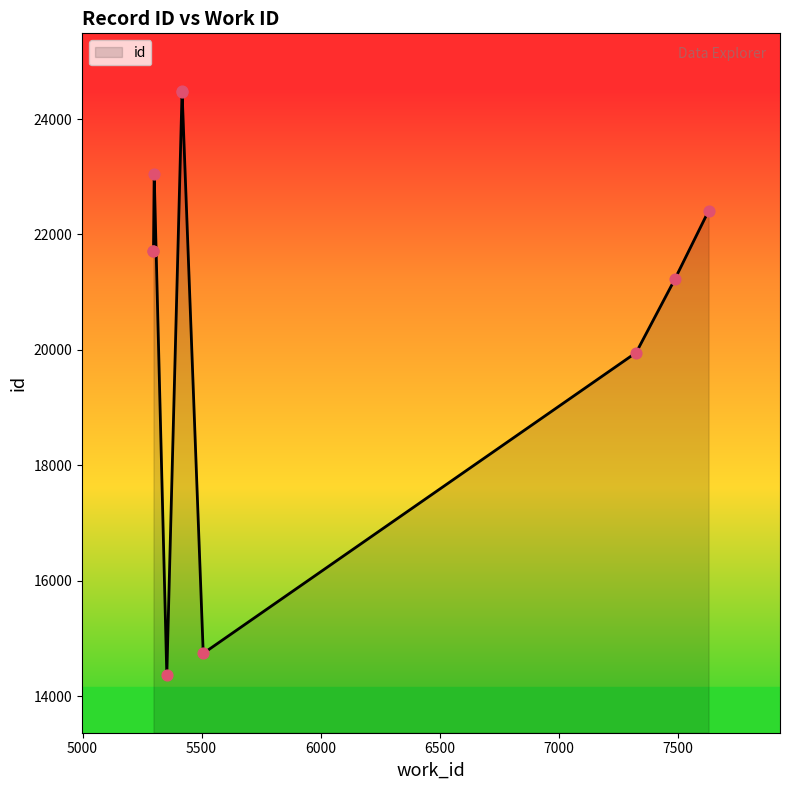

What is the change in value from 5298 to 7629?

+701